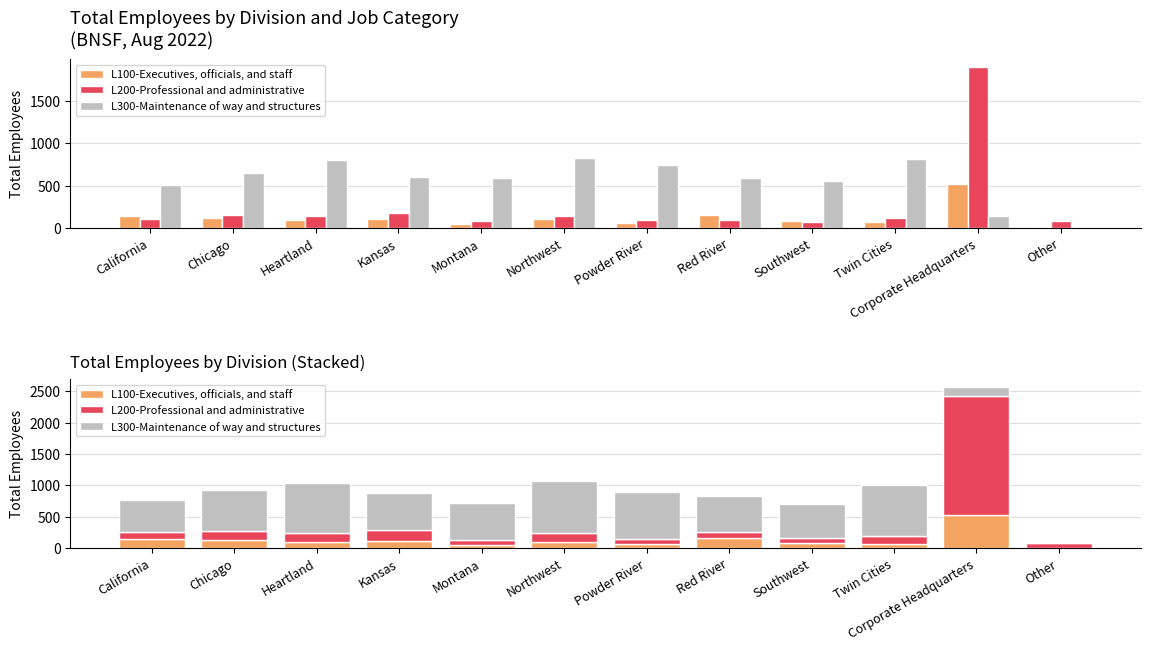

How many data points does each series have?

12